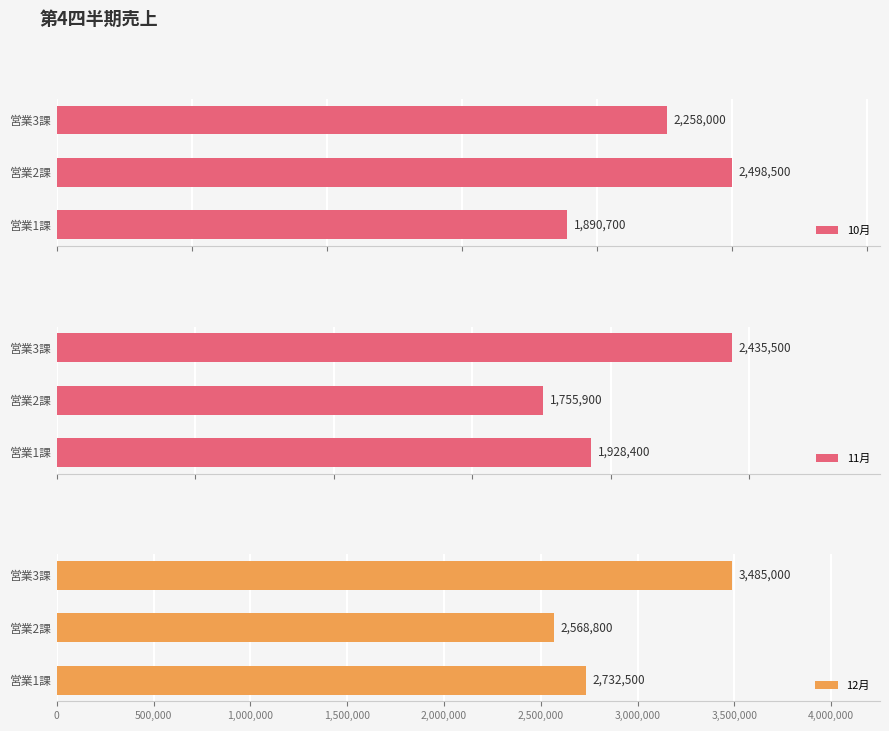

Where is 10月 nearest to the value 2194600?

営業3課